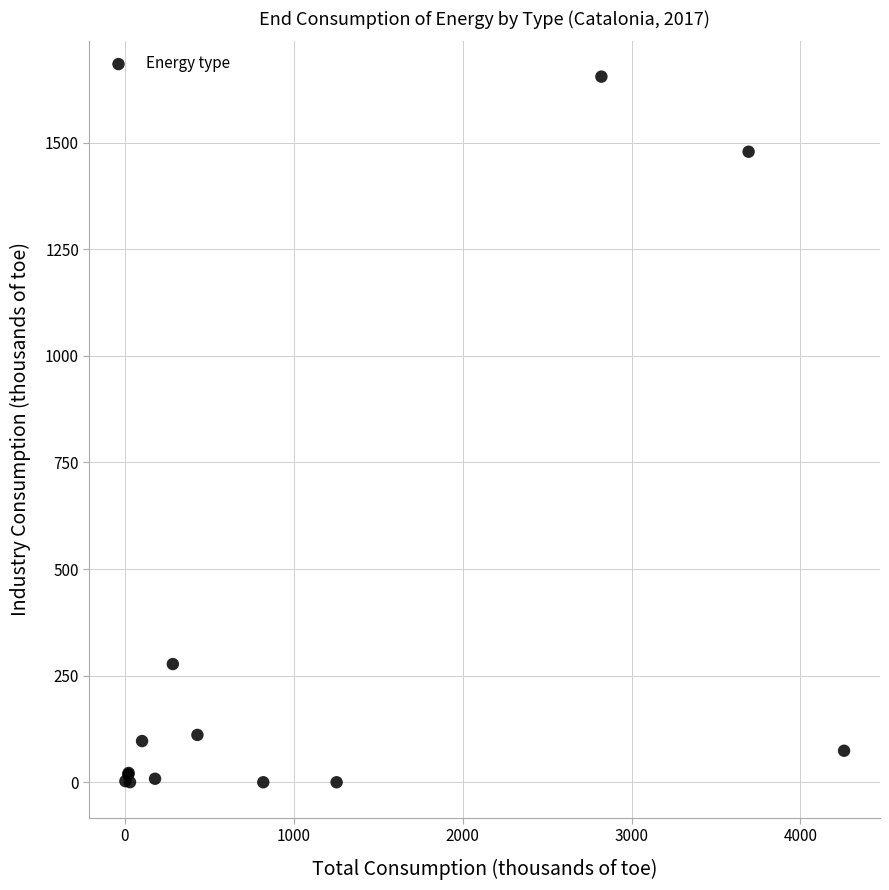

What Y value in the scatter plot is closest to 827?

277.2